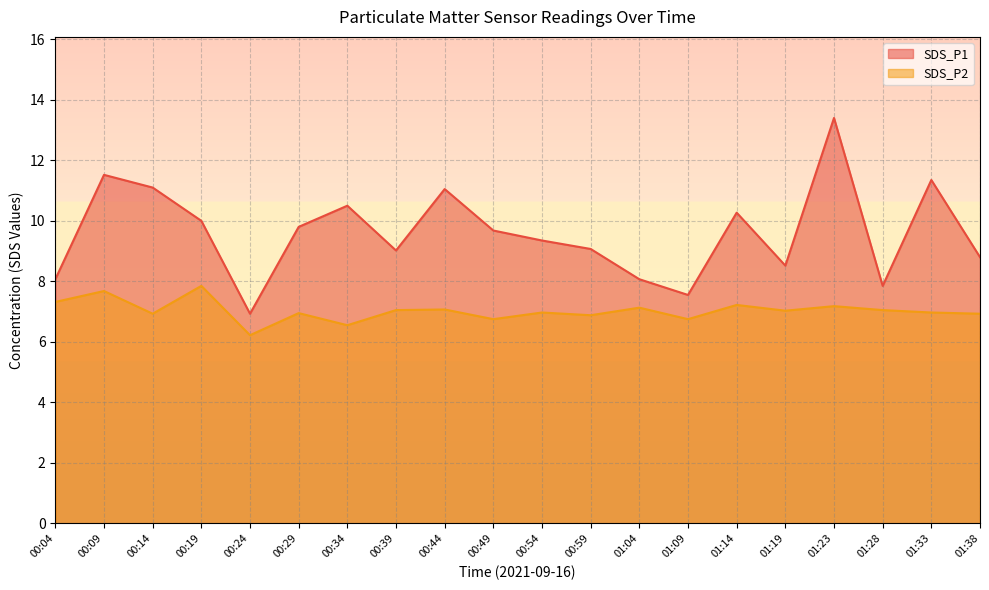

How many lines are shown in the chart?

2